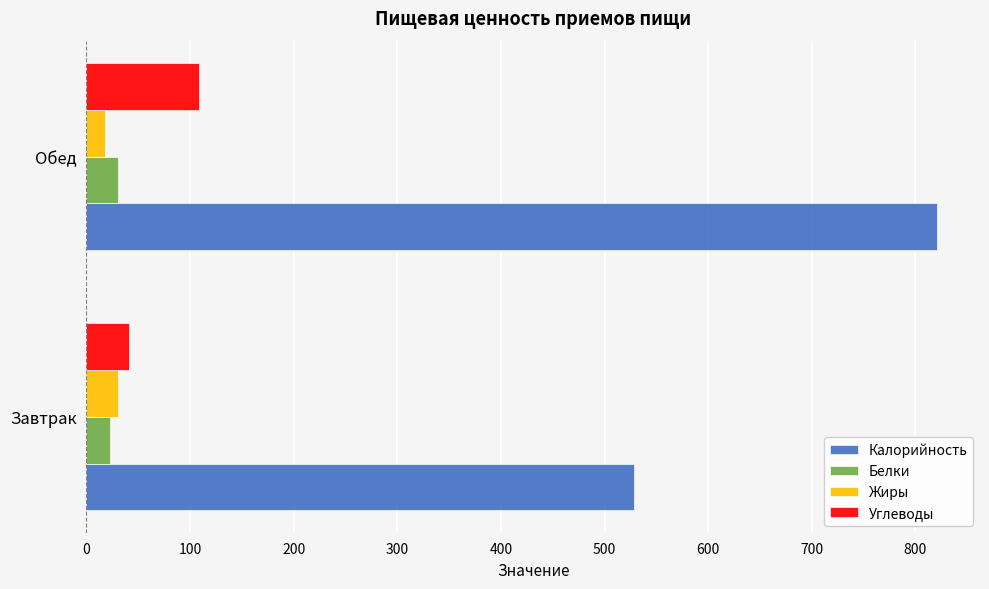

How many values in the Калорийность series exceed 821?

1